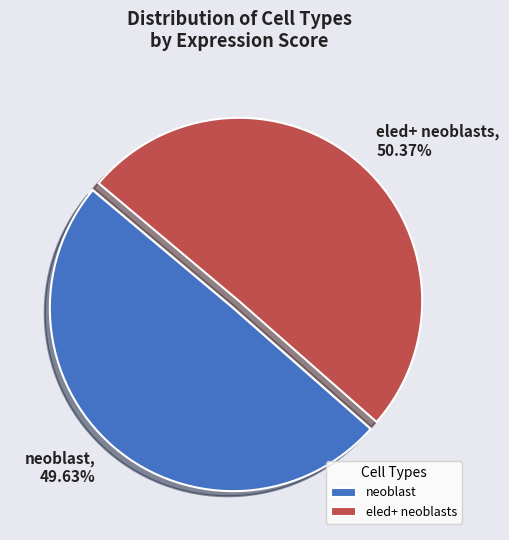

Which slice is the largest?

eled+ neoblasts